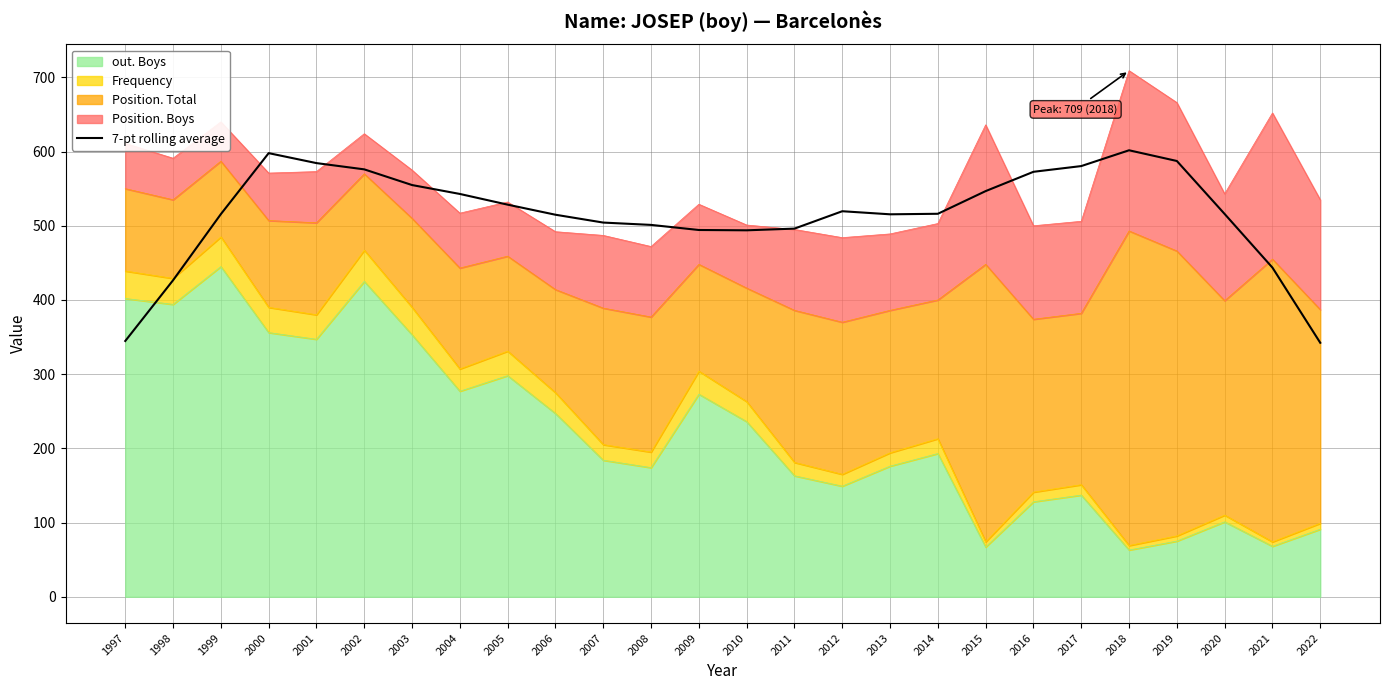

Does the chart display data point markers on the line(s)?

No